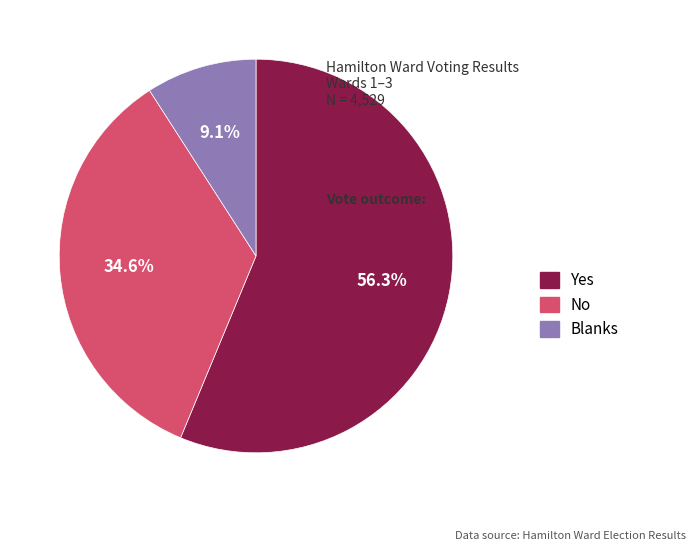

Count the number of slices in the pie.

3